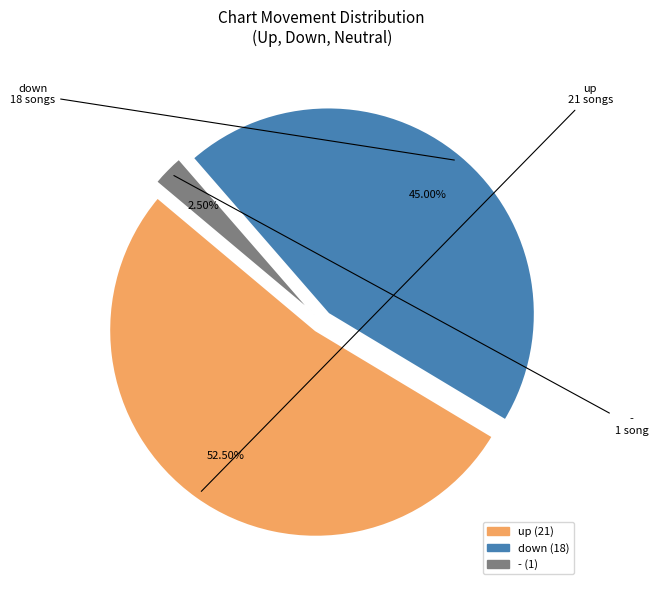

To the nearest percent, what portion does down represent?

45%